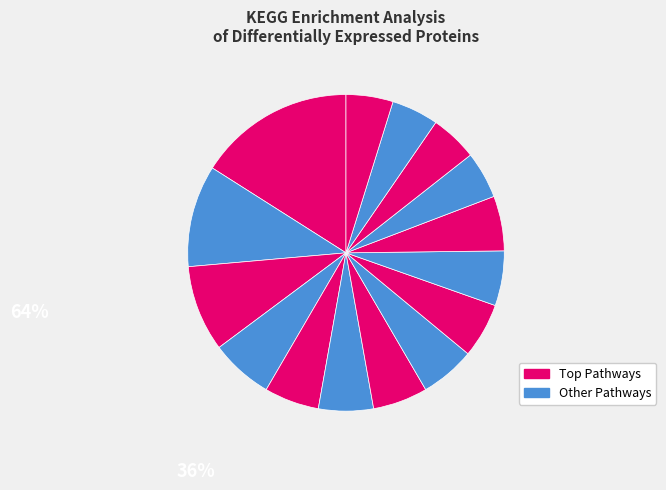

How many segments does this pie chart have?

15